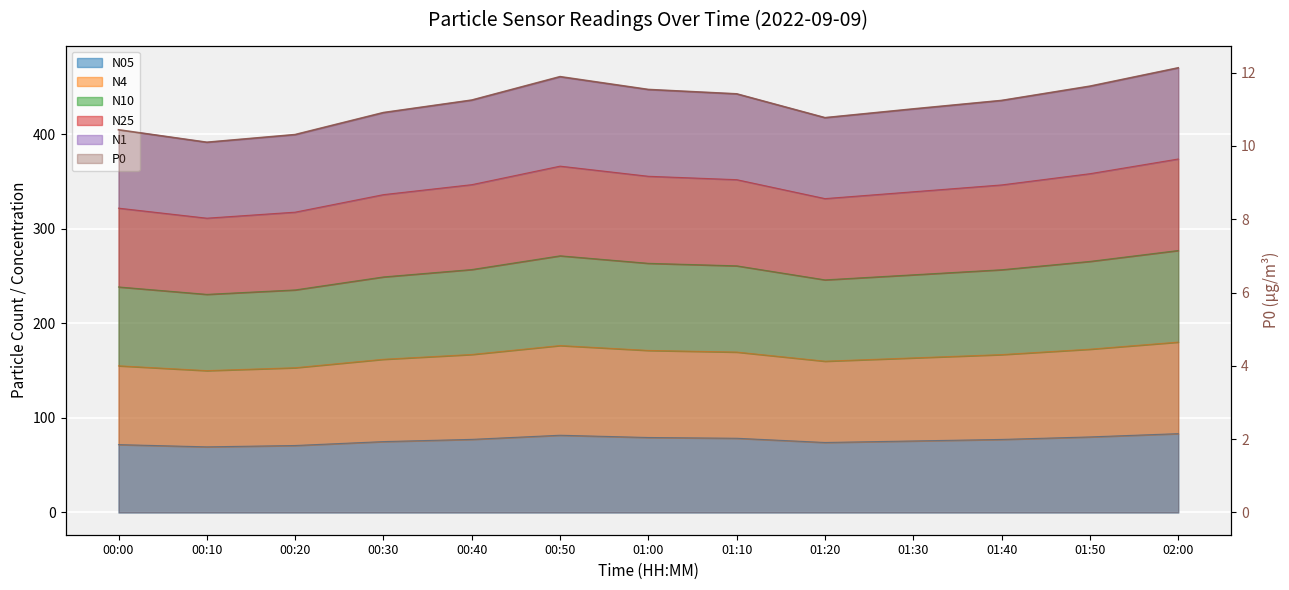

How many values in the N1 series are below 435?

6